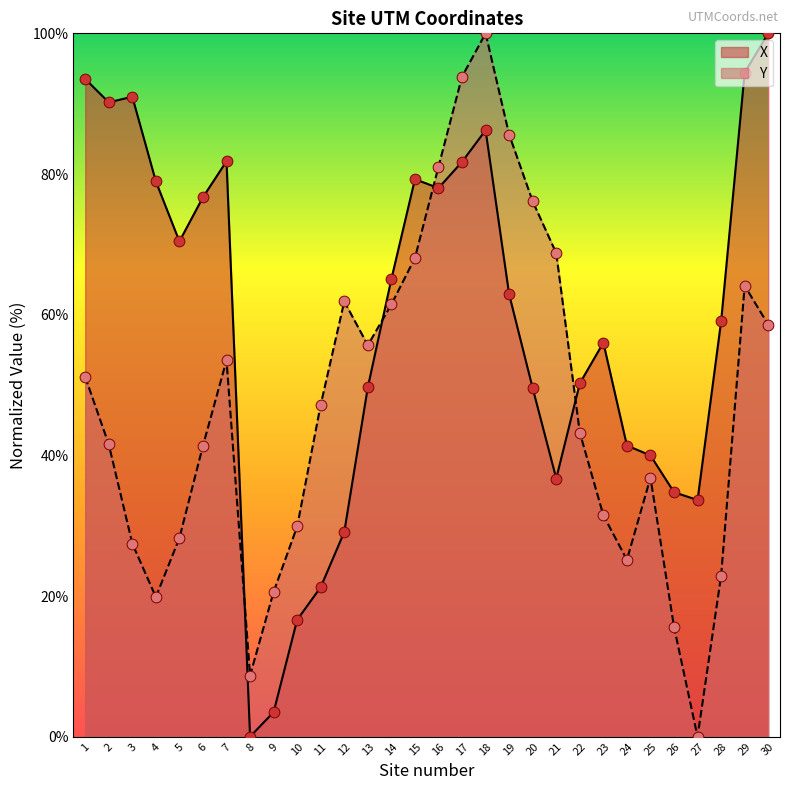

At which category is the sum across all series the highest?

18